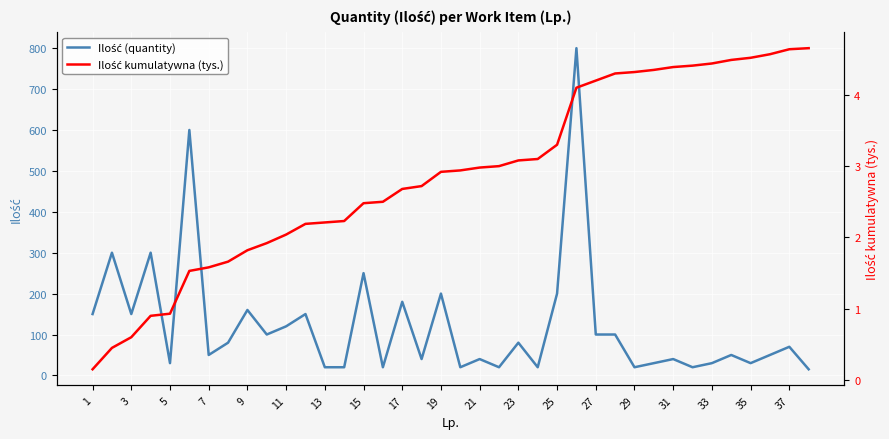

In Ilość (quantity), how many points are lower than both neighbors (excluding endpoints)?

12